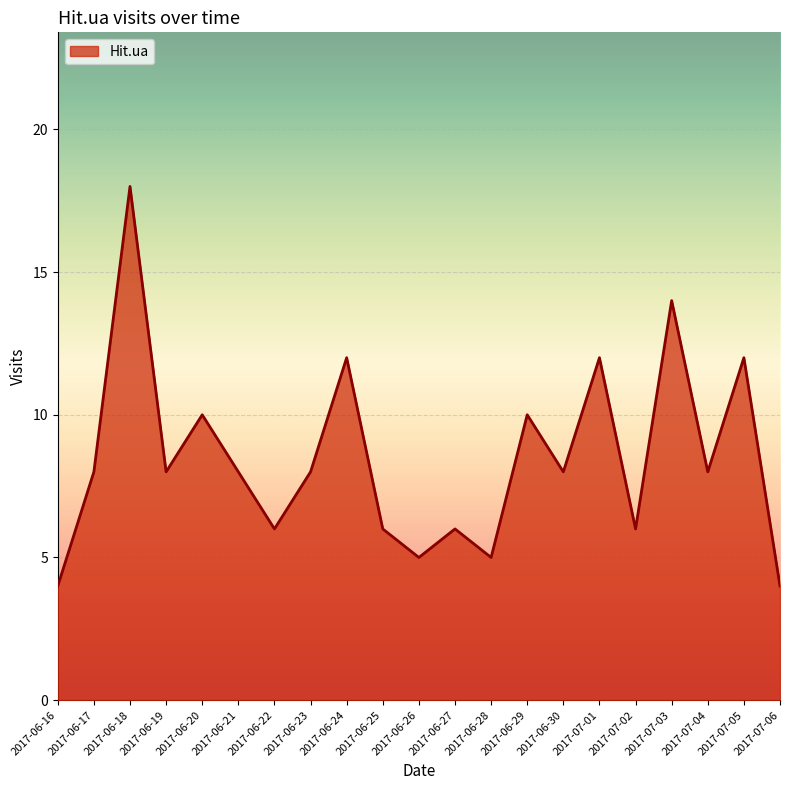

Reading left to right, what are all the values shown in this chart?

4	8	18	8	10	8	6	8	12	6	5	6	5	10	8	12	6	14	8	12	4